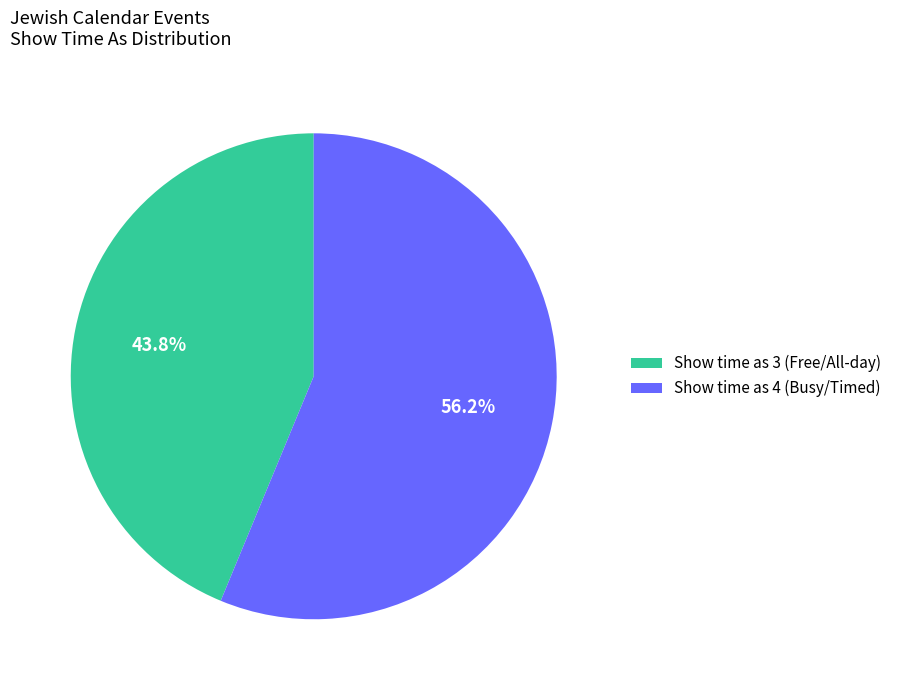

Do Show time as 3 (Free/All-day) and Show time as 4 (Busy/Timed) together represent more than half of the pie?

Yes